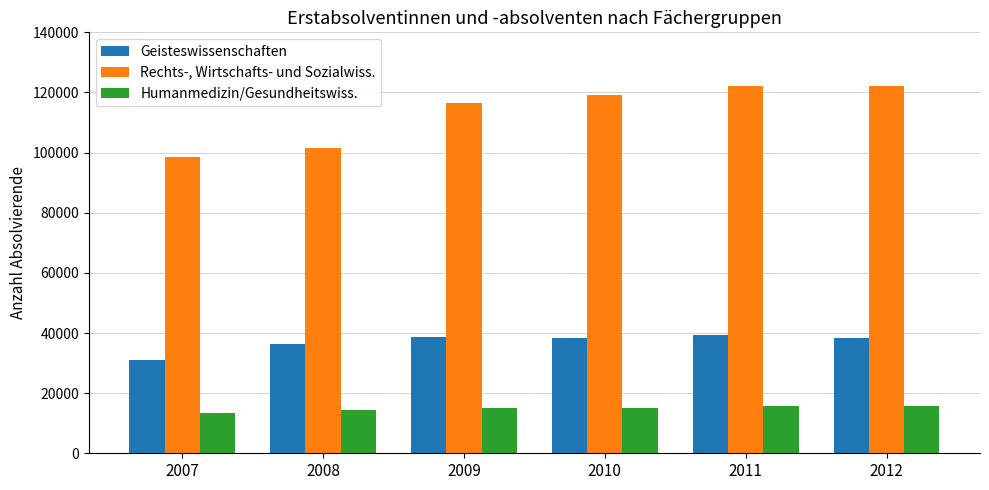

True or false: Rechts-, Wirtschafts- und Sozialwiss. has a value of 101418 at 2008.

True